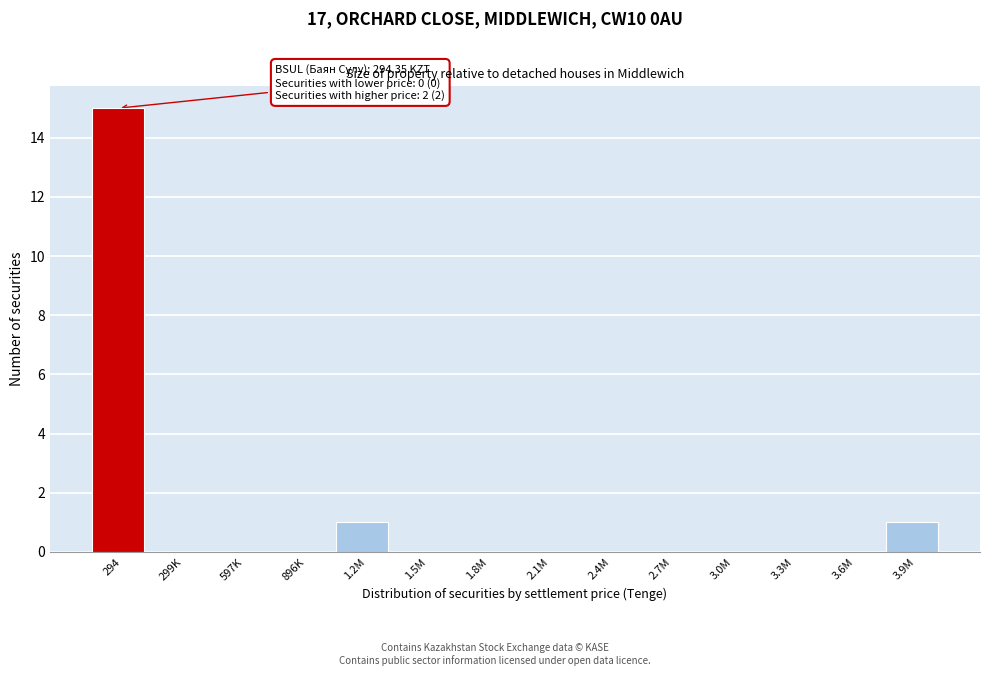

Reading left to right, transcribe all the data shown in this chart.

294=15	299K=0	597K=0	896K=0	1.2M=1	1.5M=0	1.8M=0	2.1M=0	2.4M=0	2.7M=0	3.0M=0	3.3M=0	3.6M=0	3.9M=1